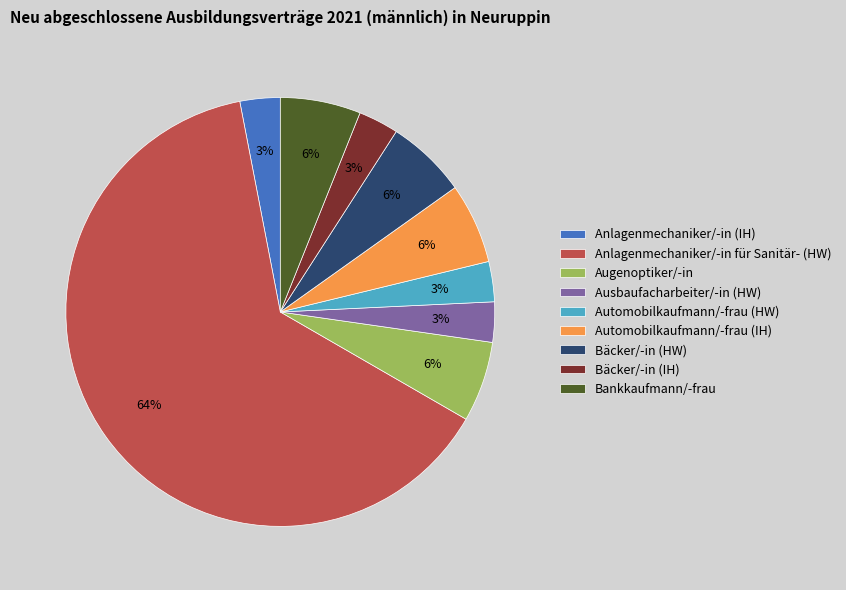

To the nearest percent, what is the combined percentage of Automobilkaufmann/-frau (IH) and Bäcker/-in (IH)?

9%